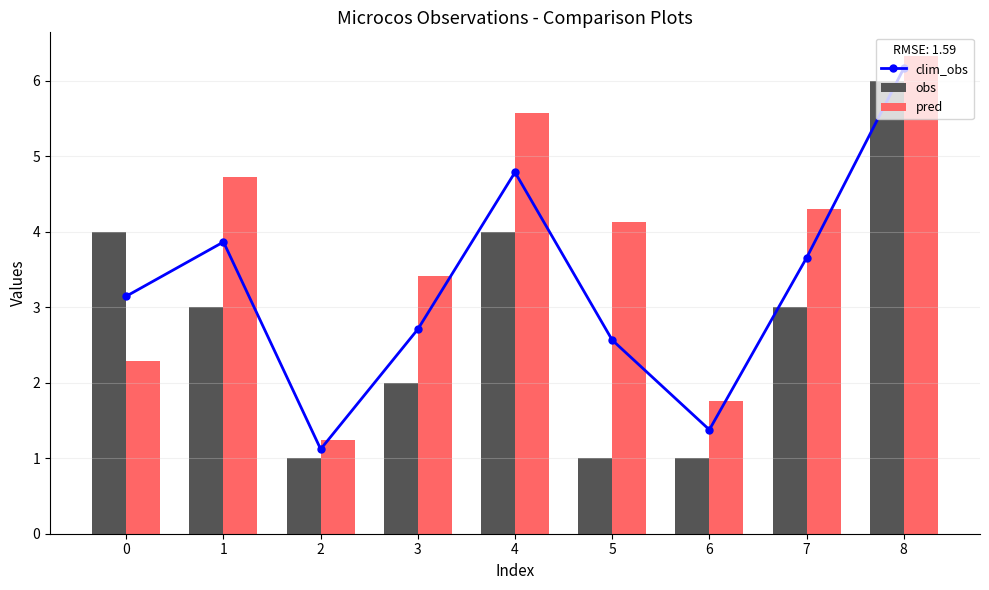

Rank the series by their average value, from lowest to highest.

obs, clim_obs, pred